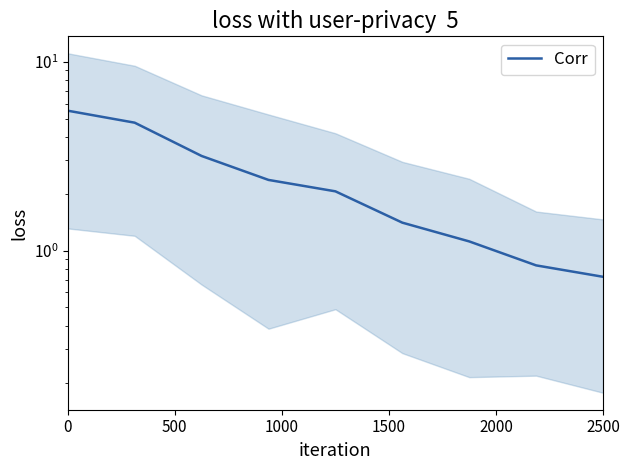

Is it true that the value at 2500 is 1.0?

False